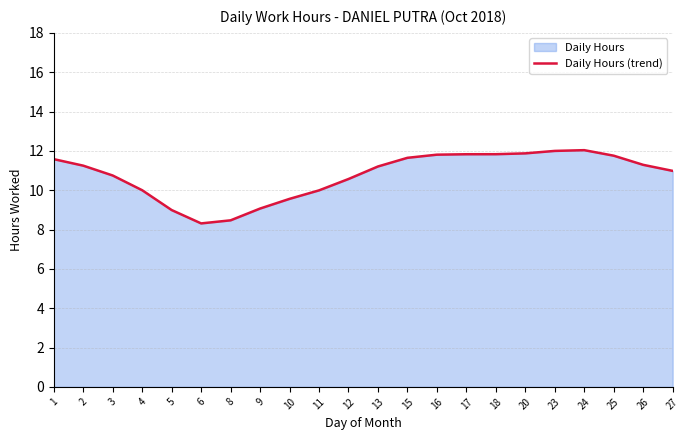

Reading left to right, list all the values displayed in this chart.

11.6	11.2	10.7	10.0	9.0	8.3	8.5	9.1	9.6	10.0	10.6	11.2	11.6	11.8	11.8	11.8	11.9	12.0	12.0	11.8	11.3	11.0